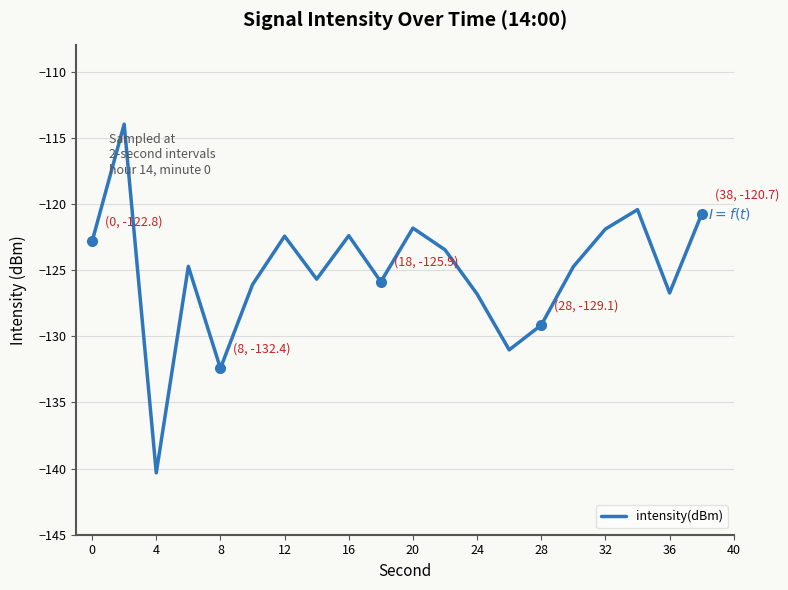

What is the maximum value shown in the chart?

-114.0